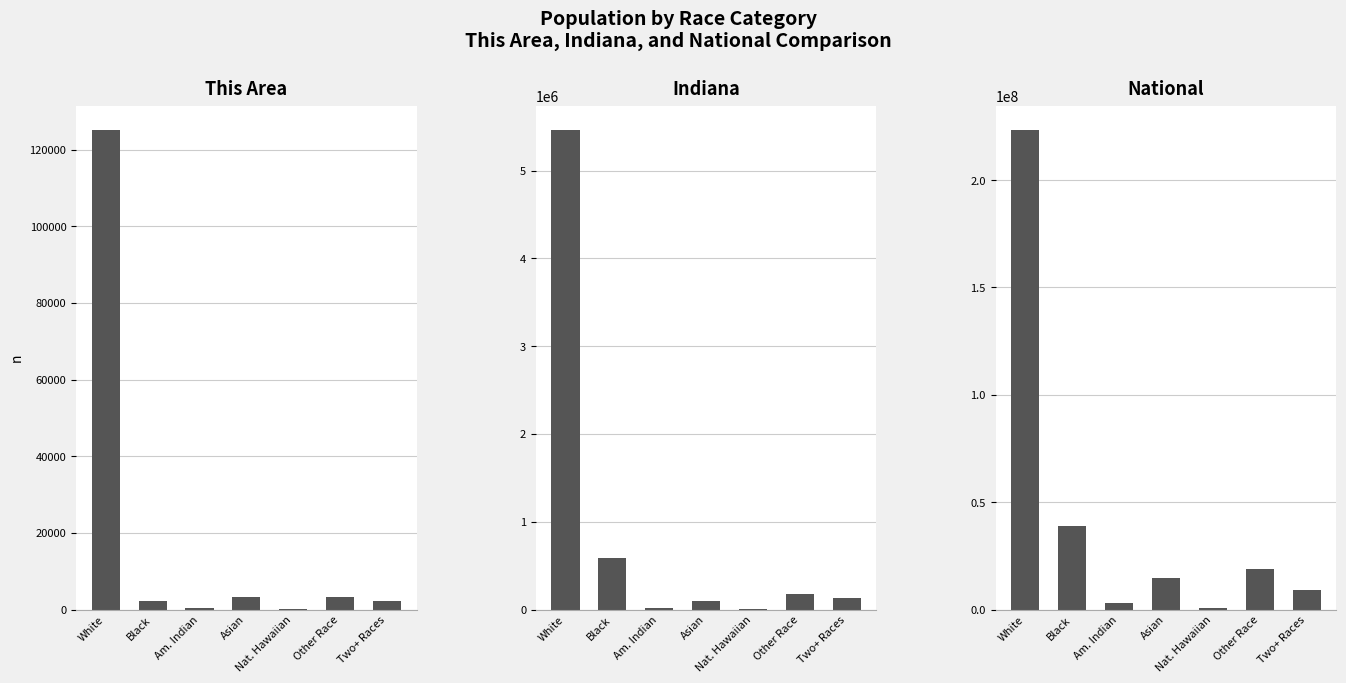

What is the spread (max minus min) of values at Two+ Races?

9006945